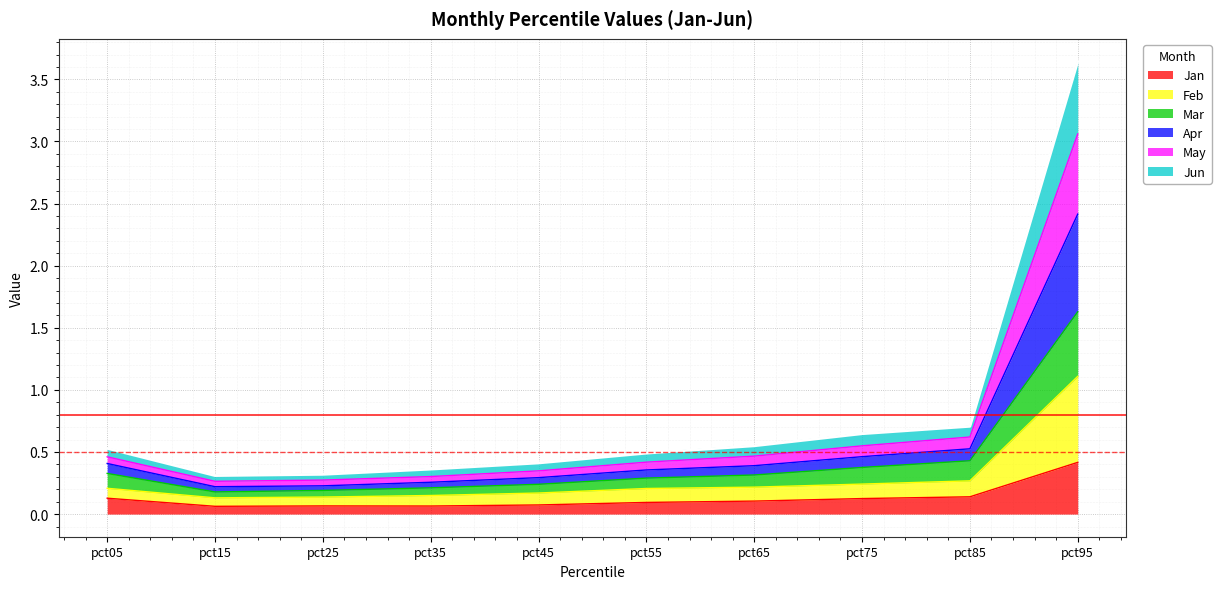

True or false: Apr and Feb intersect in this chart.

False